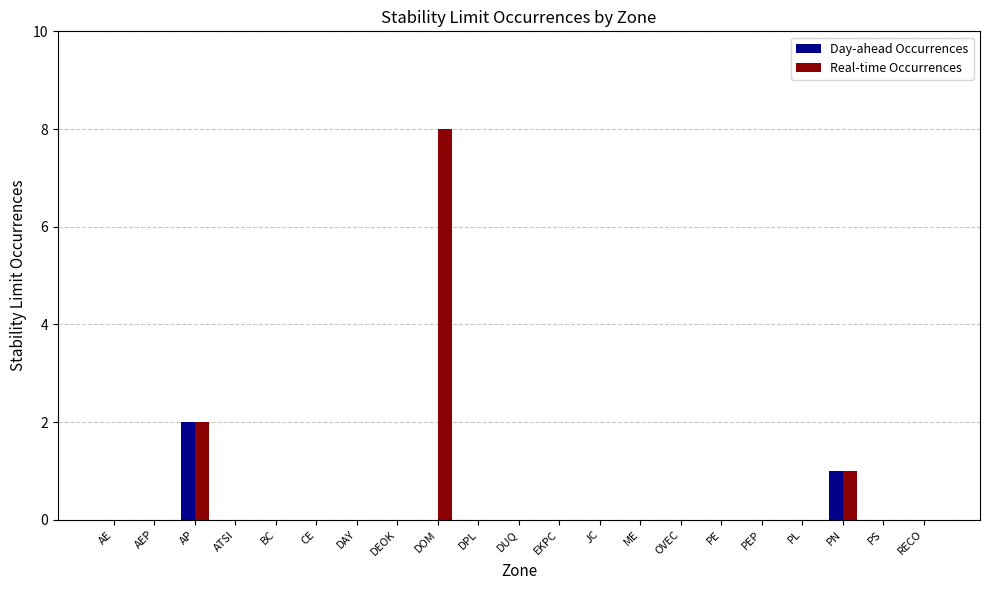

The value of Day-ahead Occurrences at PL is 0. True or false?

True